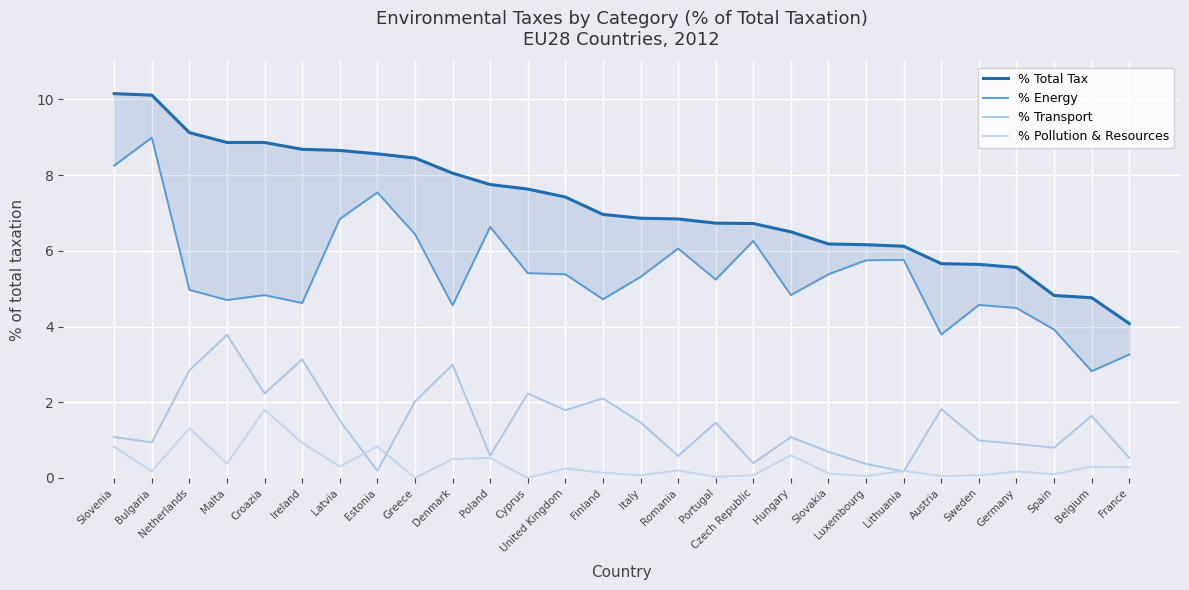

The value of % Energy at Malta is 1.0. True or false?

False